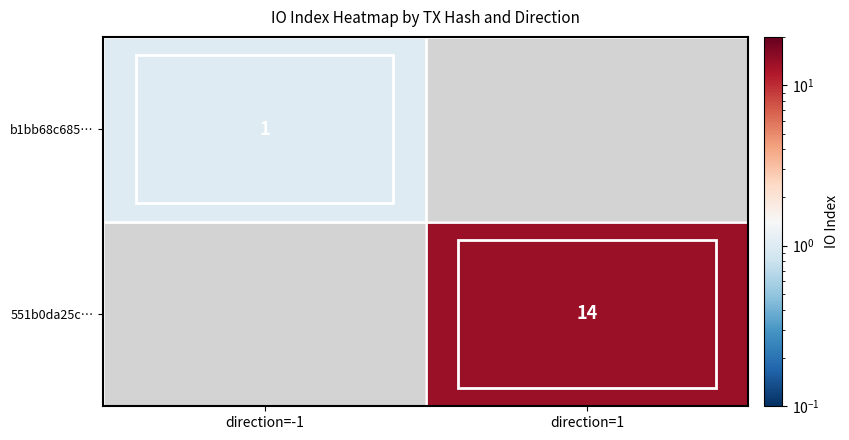

The value of 551b0da25c… at direction=1 is 14. True or false?

True